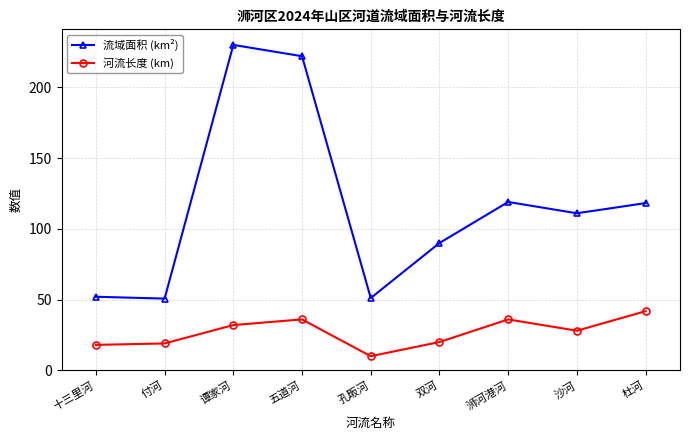

At which category is the sum across all series the highest?

谭家河